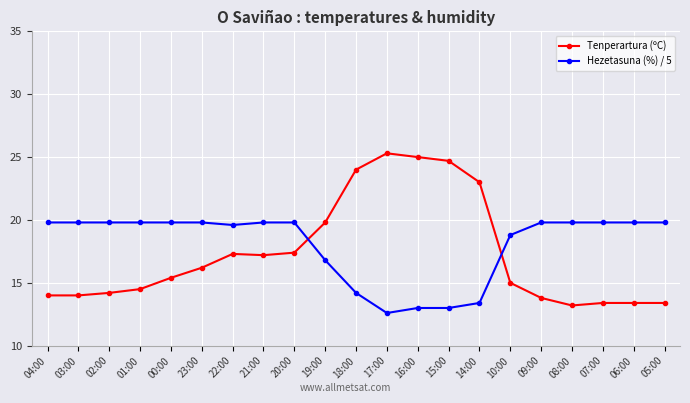

How many series are shown in this chart?

2